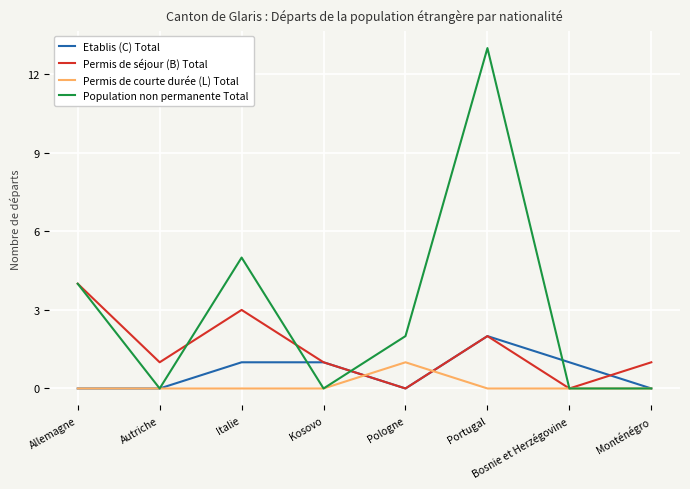

Is it true that Population non permanente Total equals -8 at Monténégro?

False